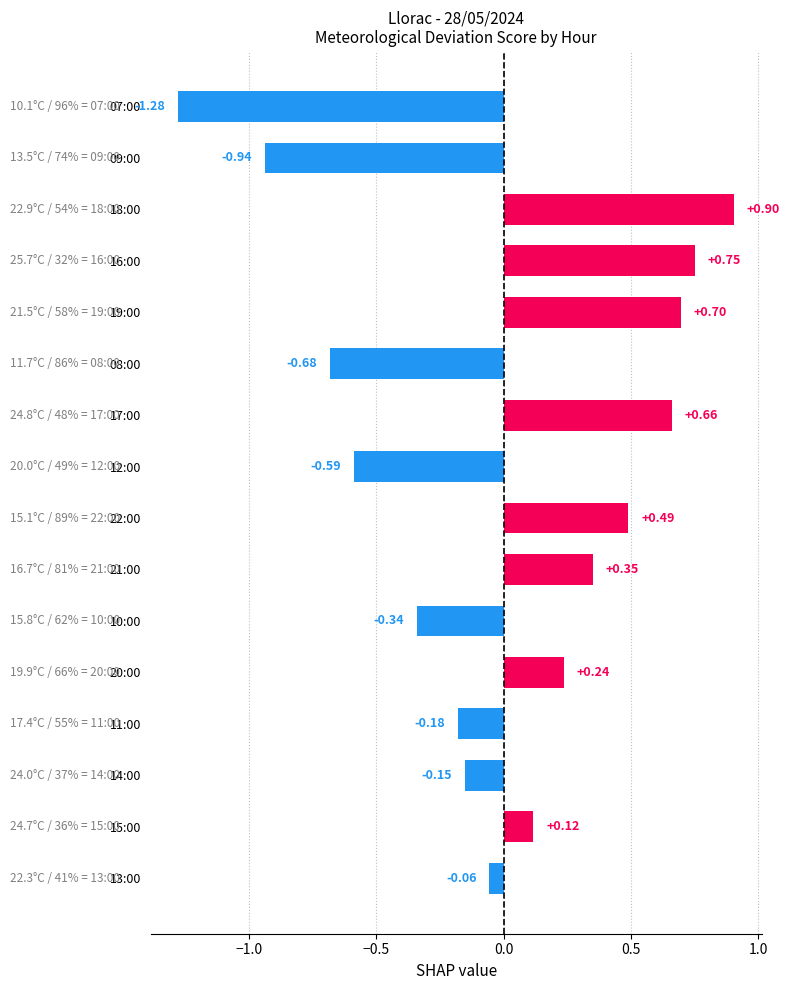

Between 14:00 and 08:00, which is larger?

14:00